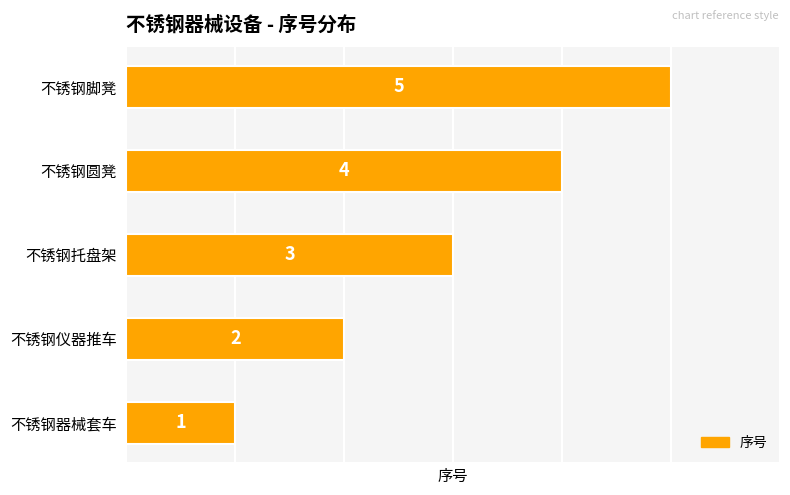

What is the difference between the maximum and minimum values?

4